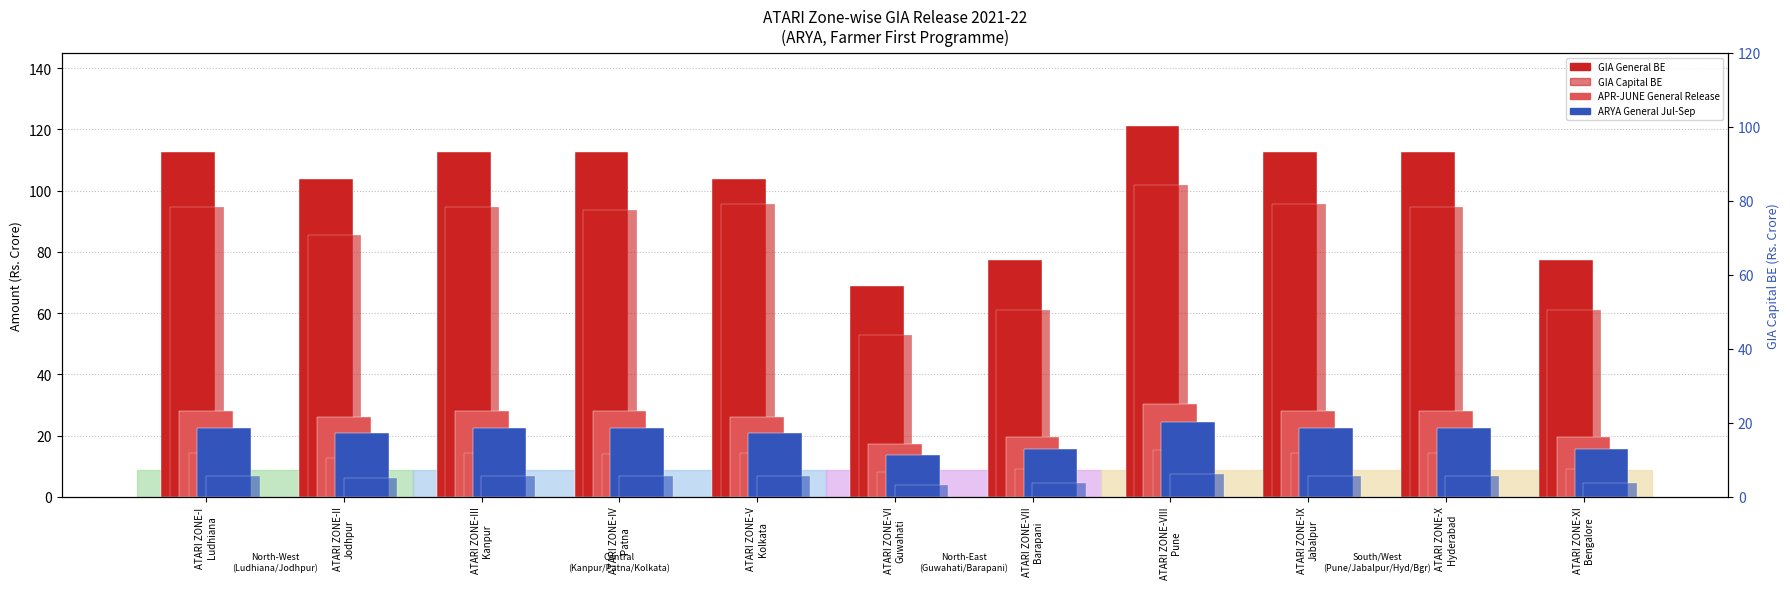

How many values in the APR-JUNE GIA Capital series exceed 14?

7